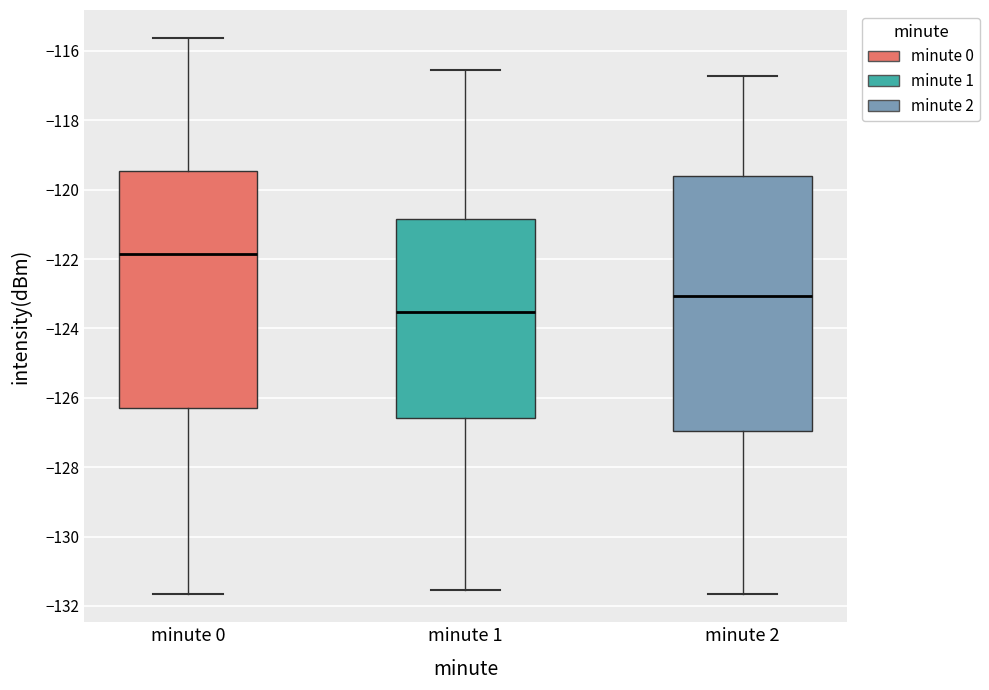

Reading left to right, read every box against the y-axis: the position of its median line, the range the box covers, and the ends of its whiskers. The values are not printed on the chart, so give them approximately, as read against the axis.

minute 0: median -121.8, box -126.2 to -119.4, whiskers -131.6 to -115.6
minute 1: median -123.6, box -126.6 to -120.8, whiskers -131.6 to -116.6
minute 2: median -123.0, box -127.0 to -119.6, whiskers -131.6 to -116.8